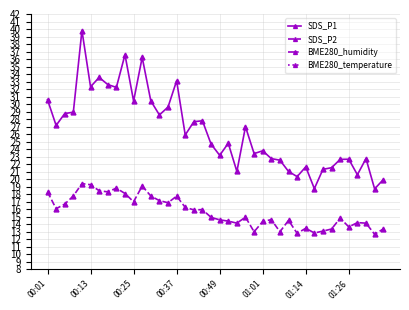

What are all the series names shown in the legend?

SDS_P1, SDS_P2, BME280_humidity, BME280_temperature